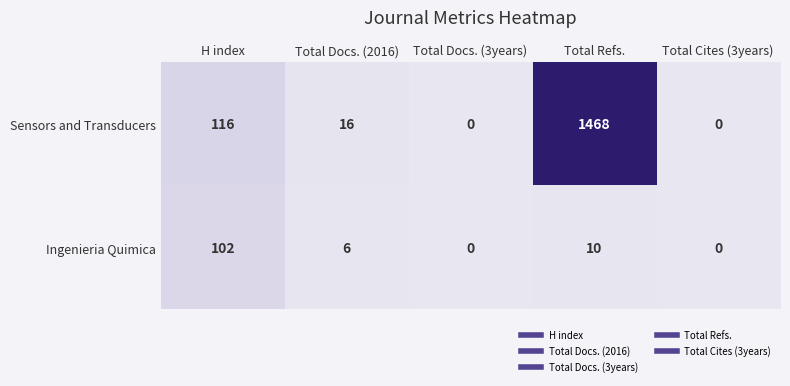

What is the spread (max minus min) of values at H index?

14